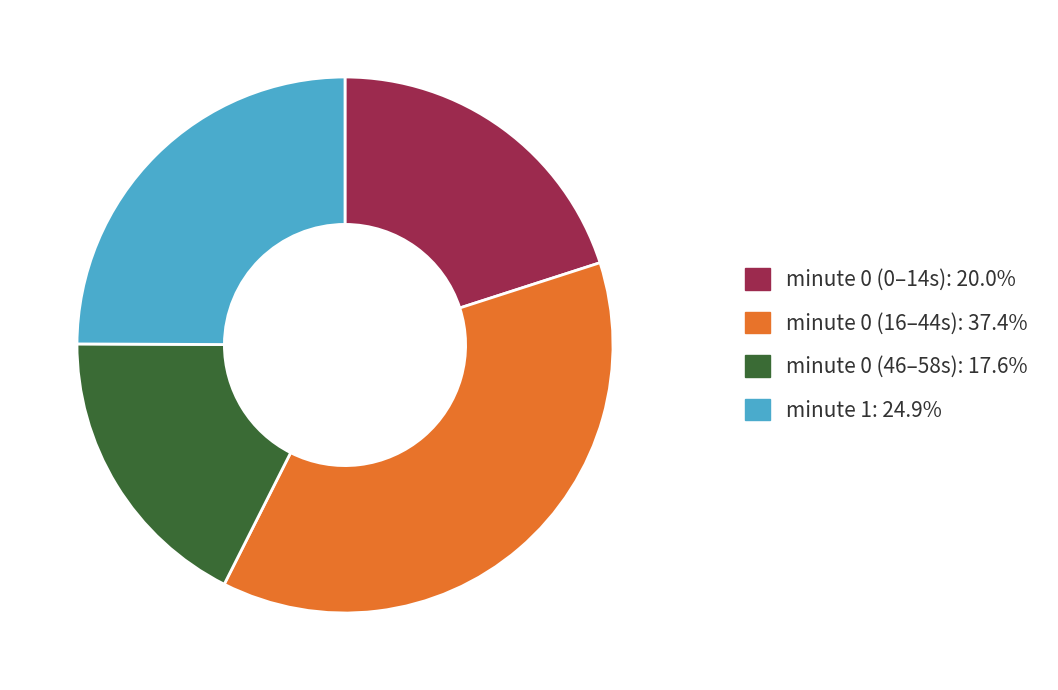

Does minute 0 (46–58s): 17.6% represent more than half of the total?

No